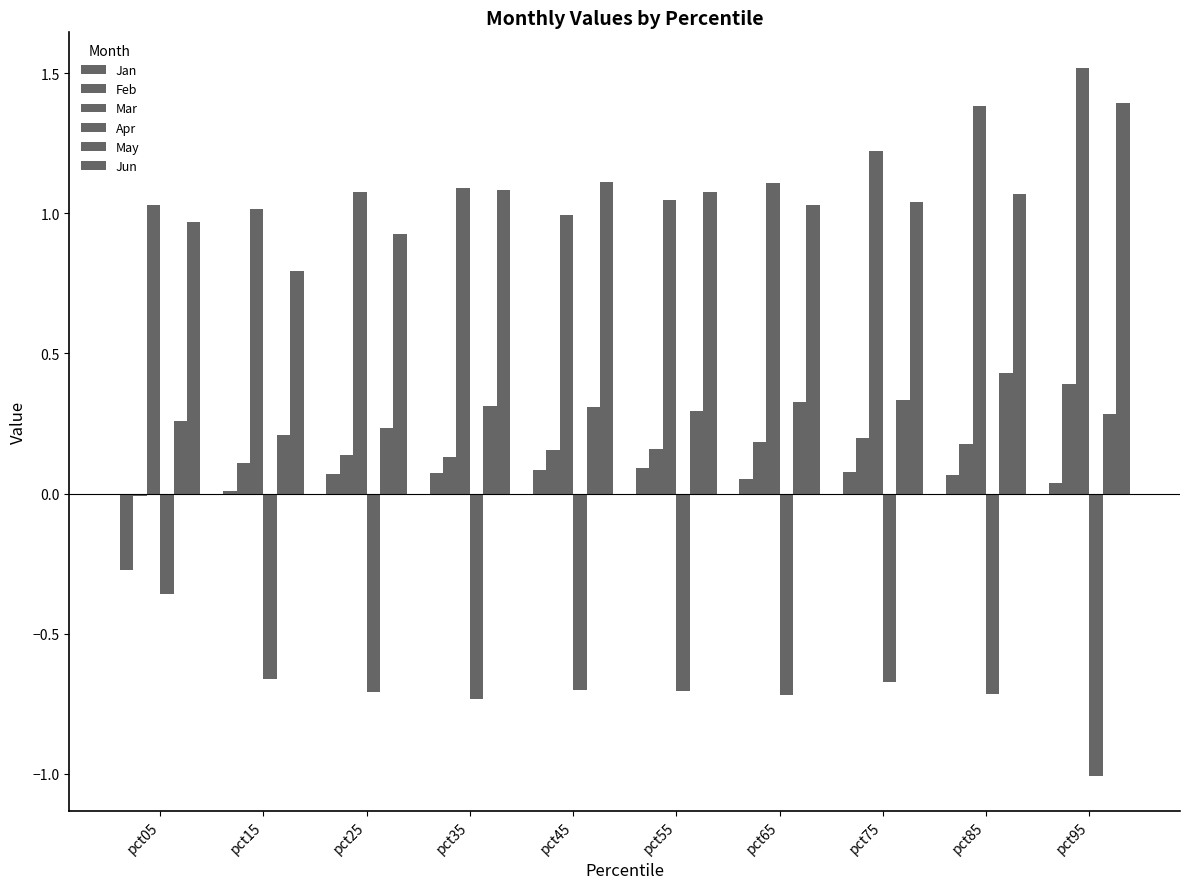

Rank the categories by Feb value from lowest to highest.

pct05, pct15, pct35, pct25, pct45, pct55, pct85, pct65, pct75, pct95